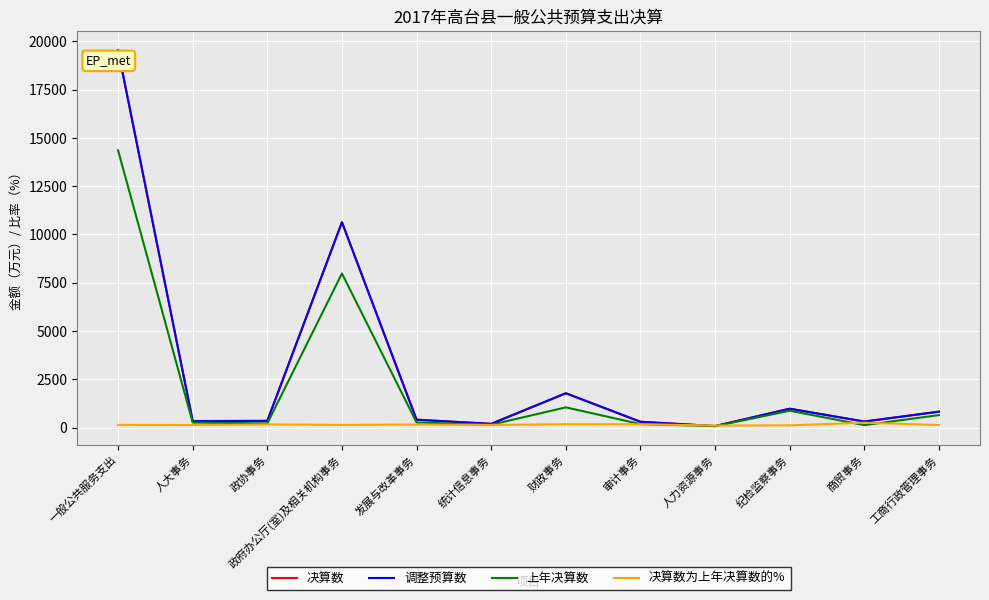

Is it true that 调整预算数 equals 74.8 at 审计事务?

False